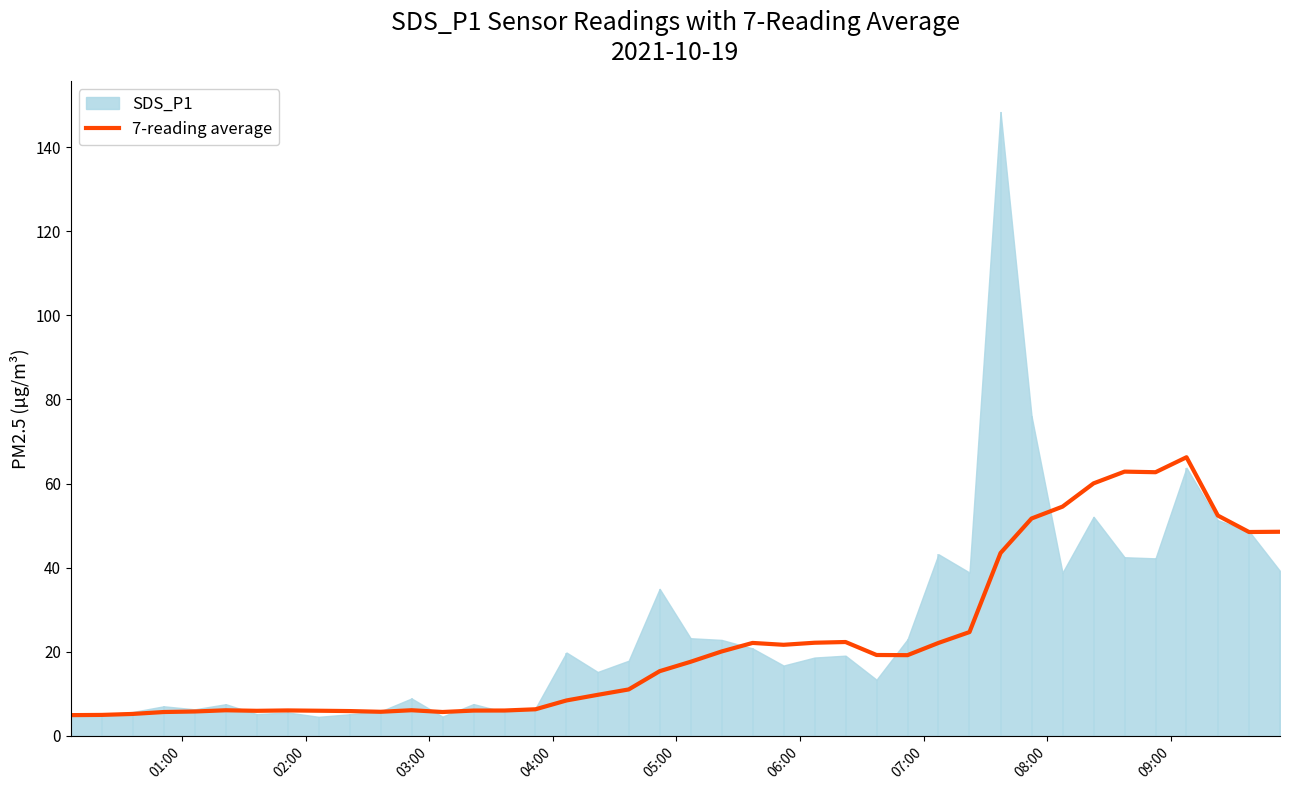

What is the lowest value of the 7-reading average series?

4.9